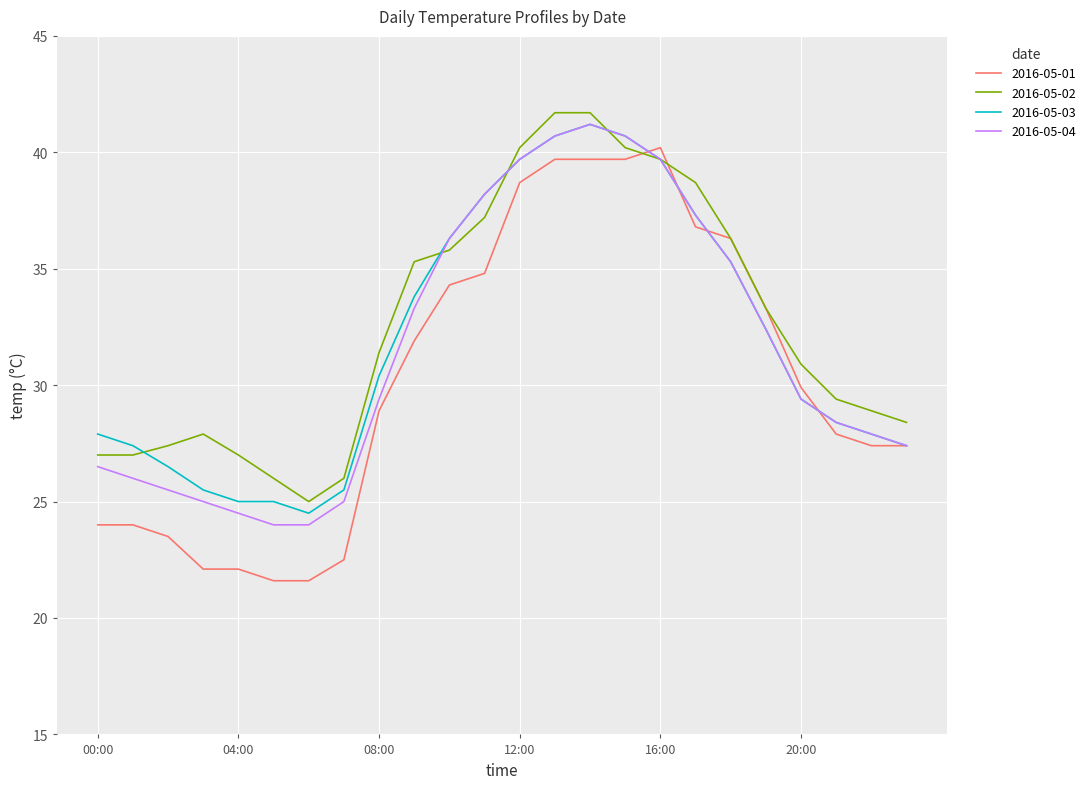

Which series has the widest spread of values?

2016-05-01